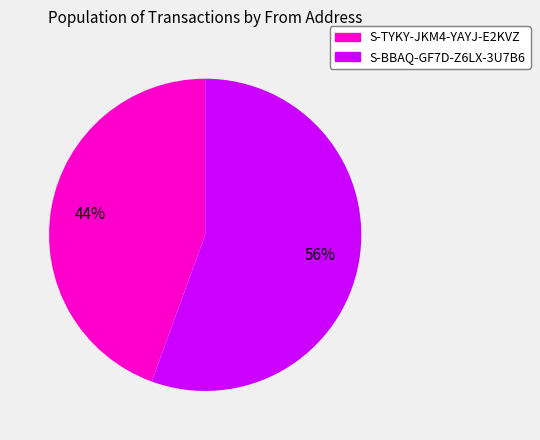

Do S-BBAQ-GF7D-Z6LX-3U7B6 and S-TYKY-JKM4-YAYJ-E2KVZ together represent more than half of the pie?

Yes